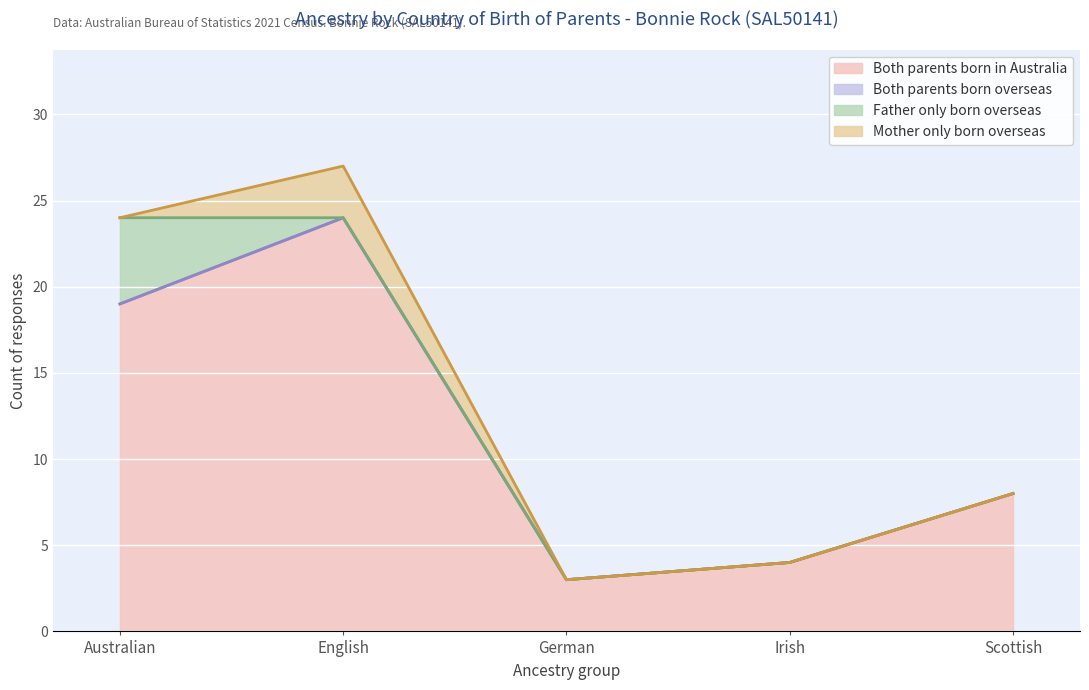

Between English and Scottish, which series saw the biggest shift?

Both parents born in Australia